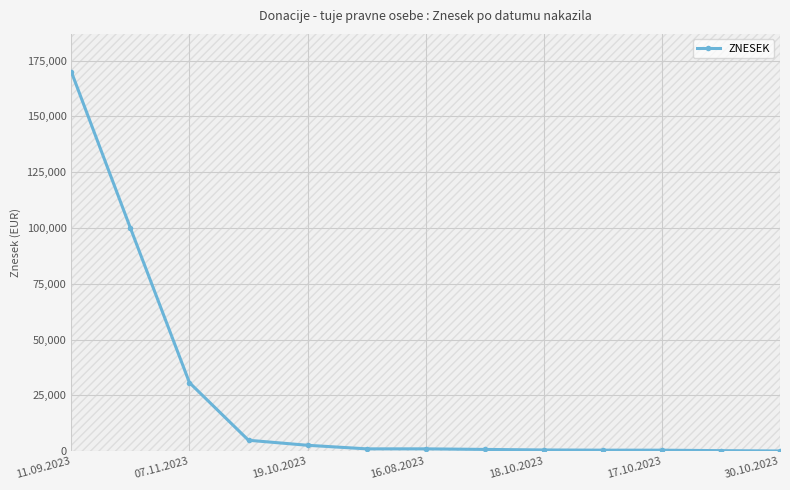

What is the highest value of the ZNESEK series?

170000.0